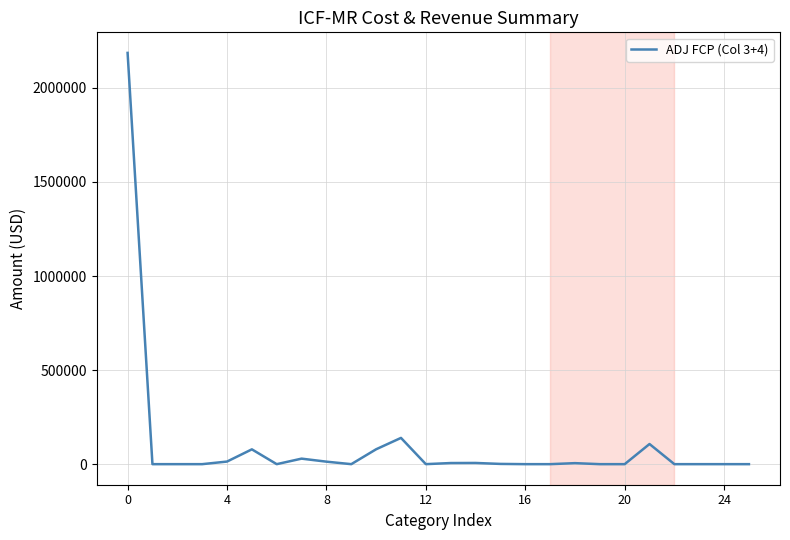

What is the difference between the maximum and minimum values?

2185725.0